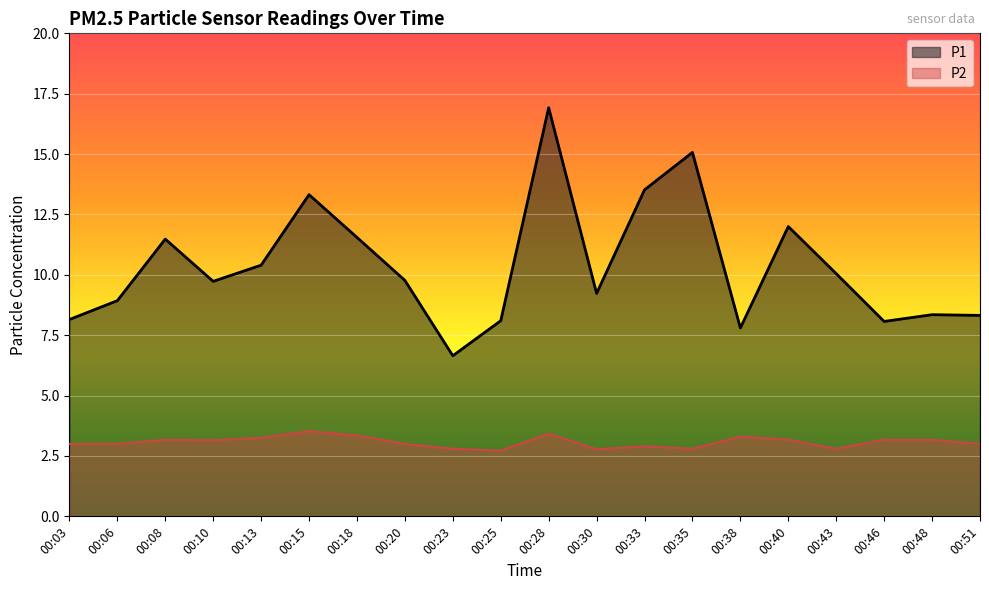

What is the sum of all P1 values?

207.4